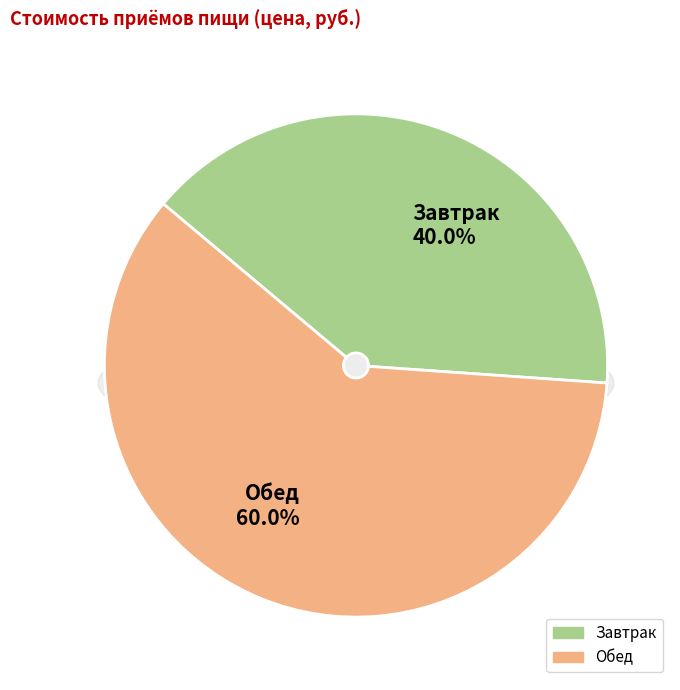

To the nearest percent, what is the difference between the largest and smallest slice percentages?

20%